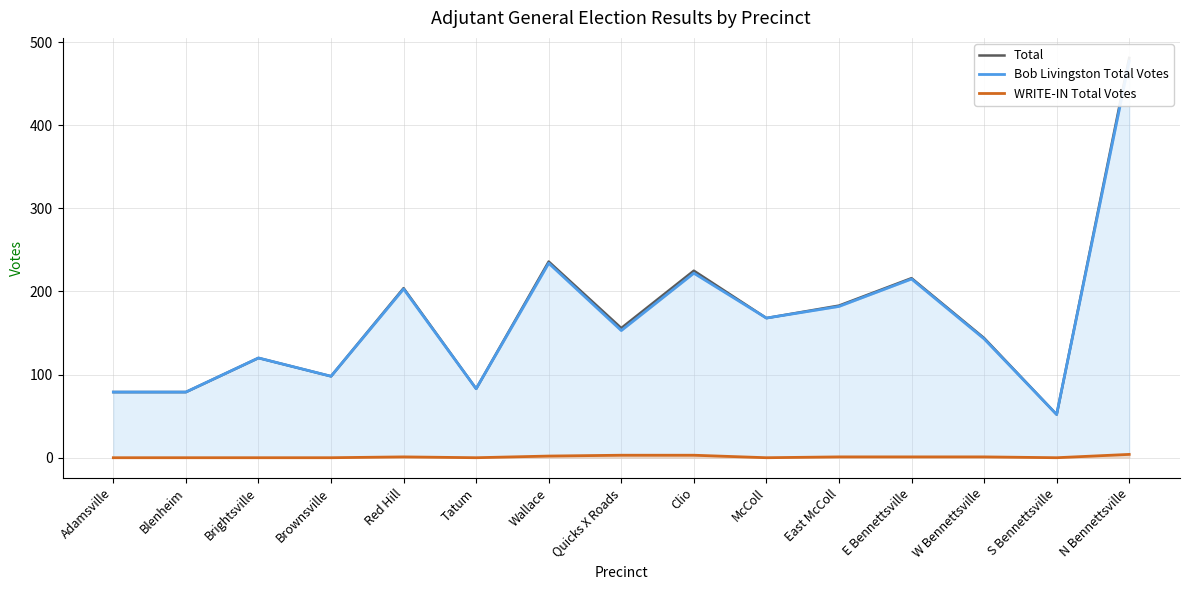

How many data points in Bob Livingston Total Votes are less than 153?

7